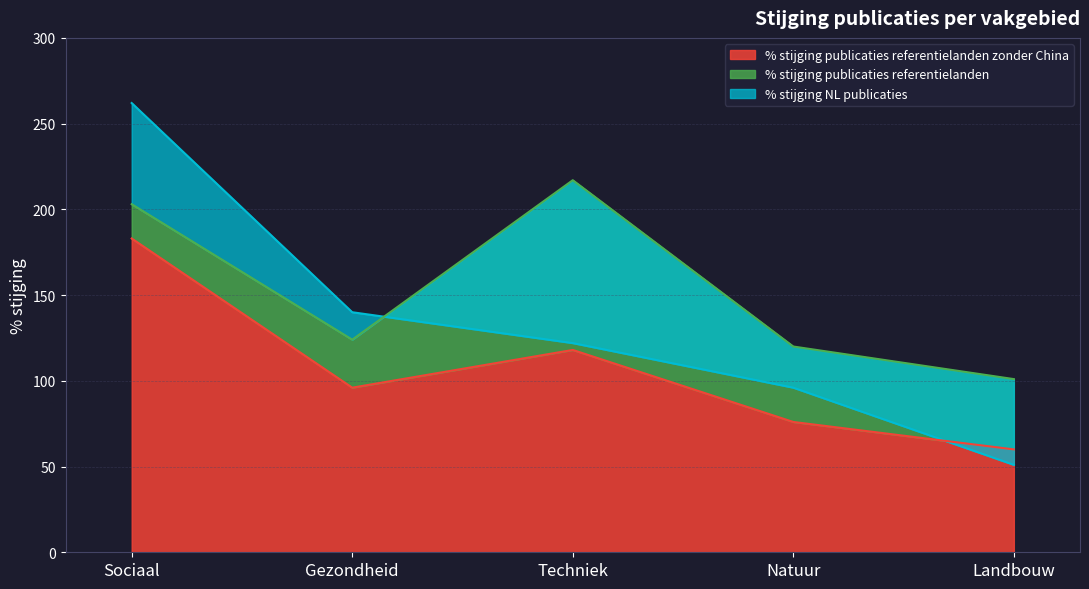

The value of % stijging NL publicaties at Landbouw is 86. True or false?

False